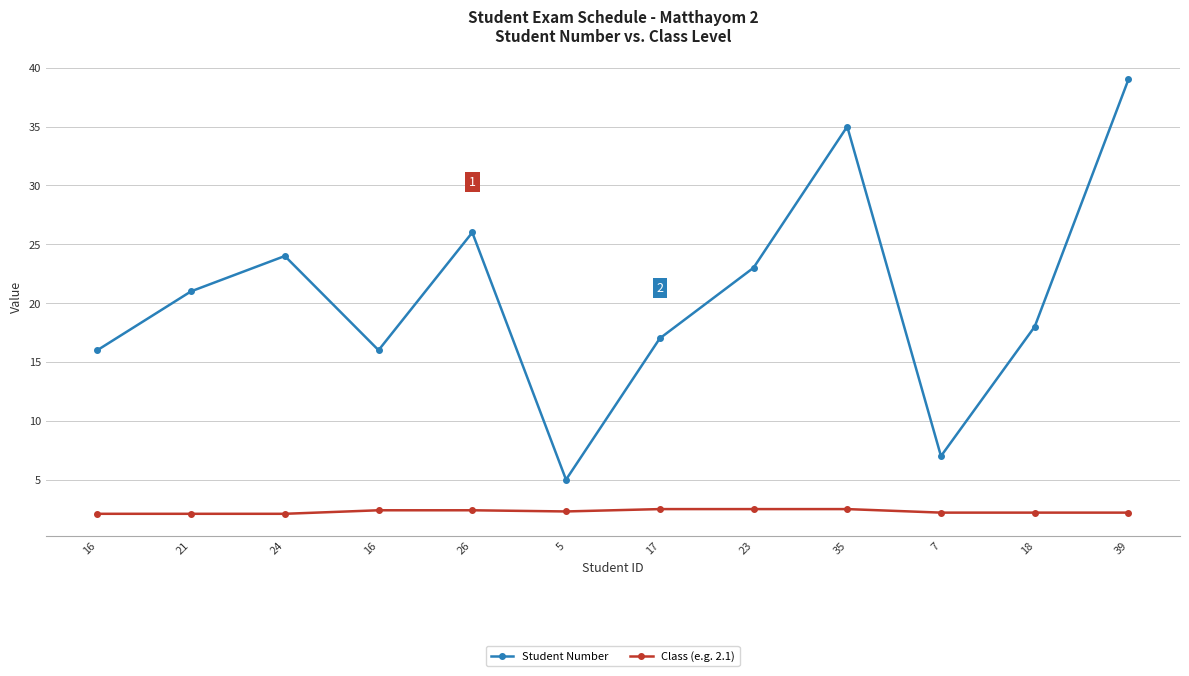

True or false: Class (e.g. 2.1) has a value of 2.5 at 35.

True